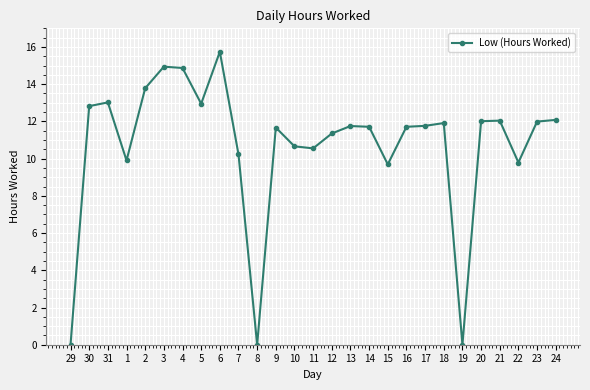

True or false: the data has more than 1 interior local peaks.

True